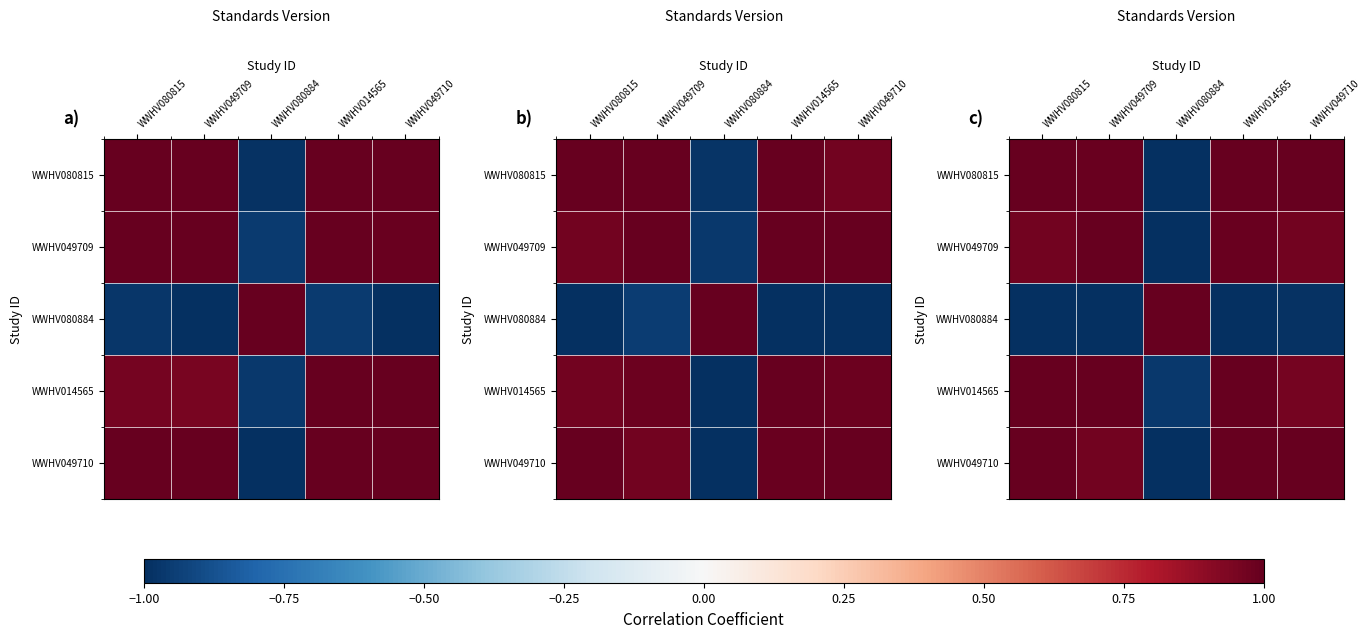

How many series are shown in this chart?

5